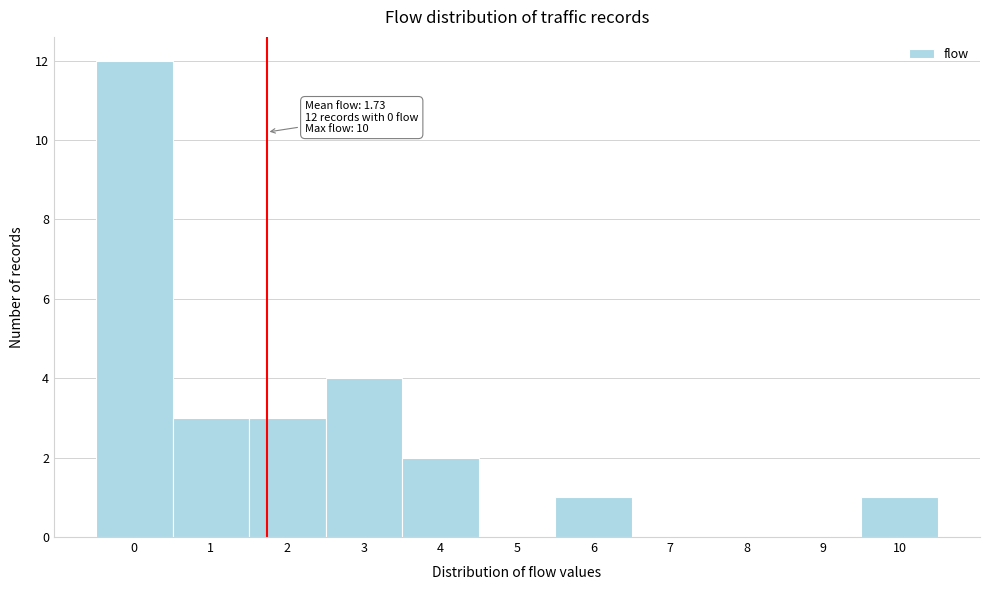

Which range on the x-axis has the tallest bar?

-0.5 to 0.5